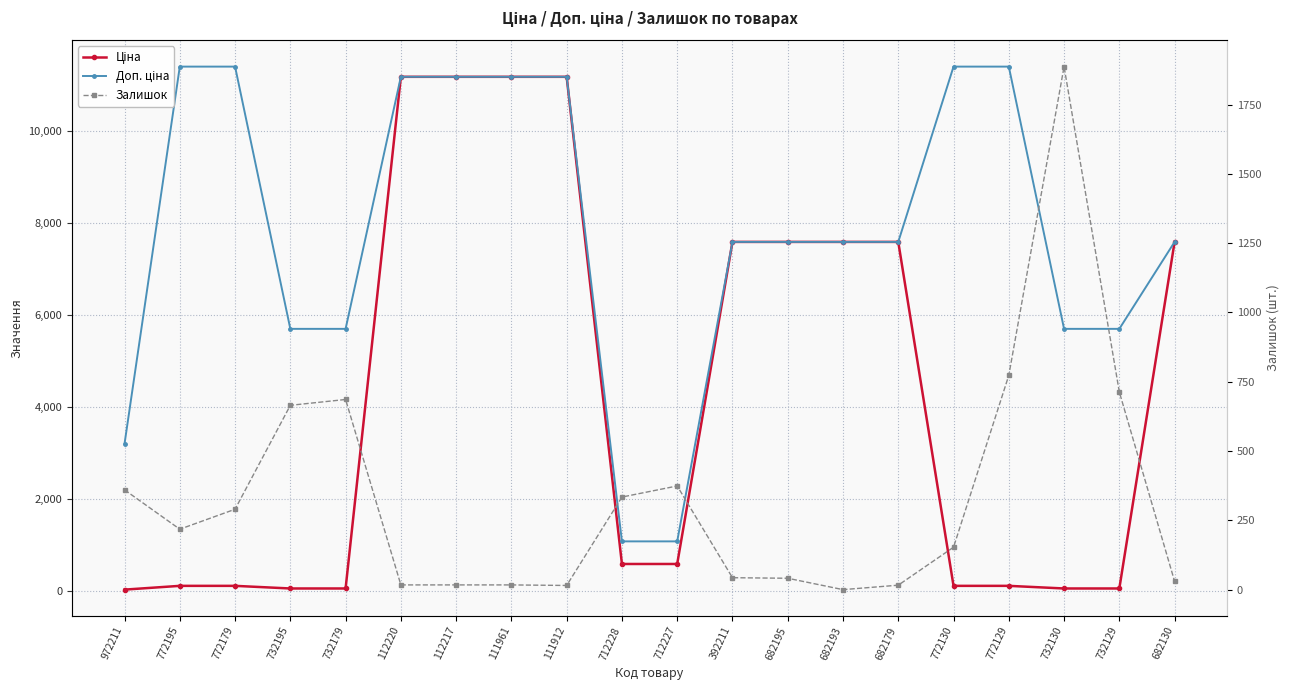

Which category has the highest value in the Доп. ціна series?

772195